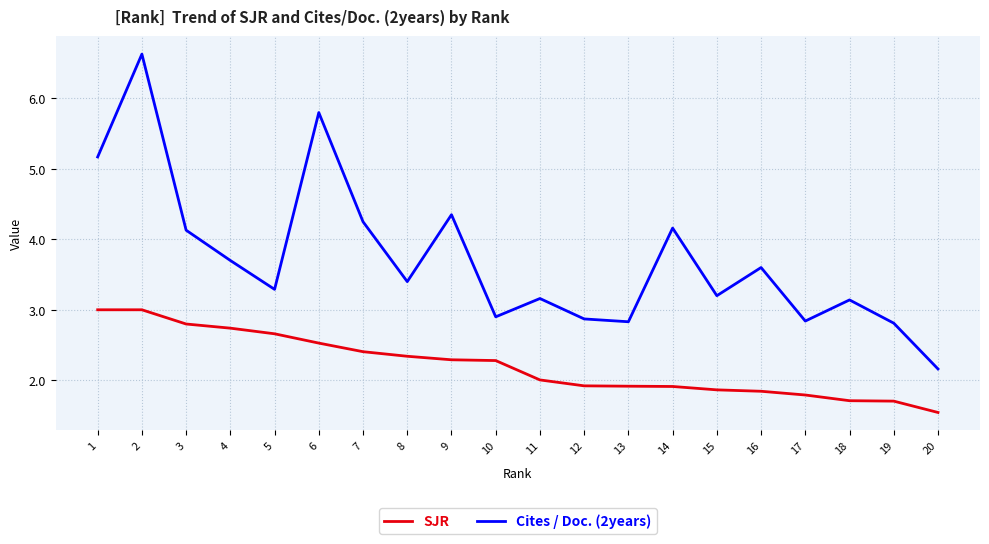

True or false: Cites / Doc. (2years) and SJR cross at least once.

False